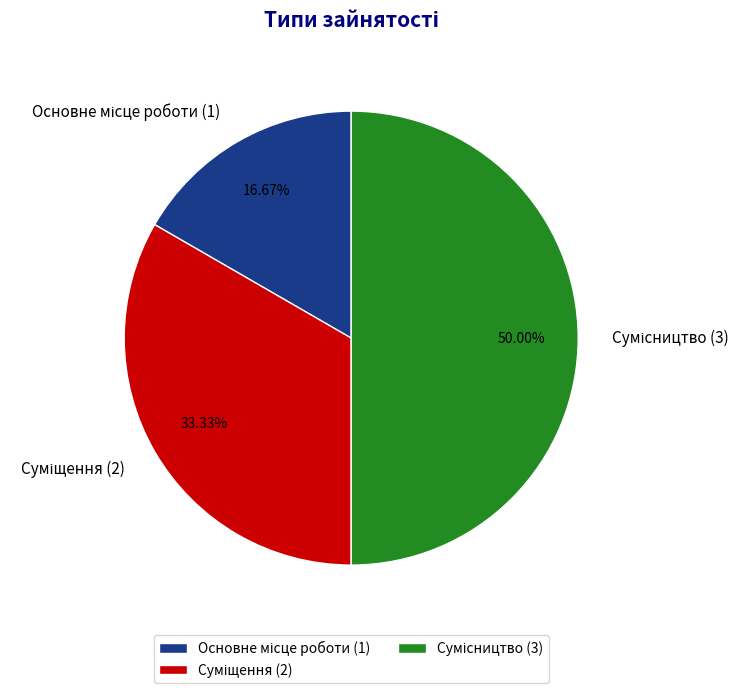

Which category has the biggest portion of the pie?

Сумісництво